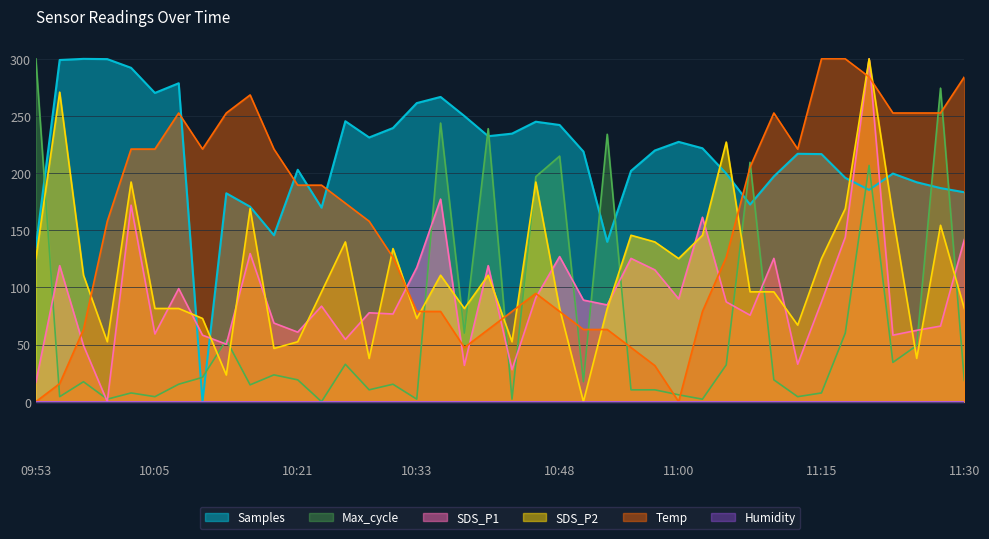

In SDS_P2, how many points are higher than both neighbors (excluding endpoints)?

12